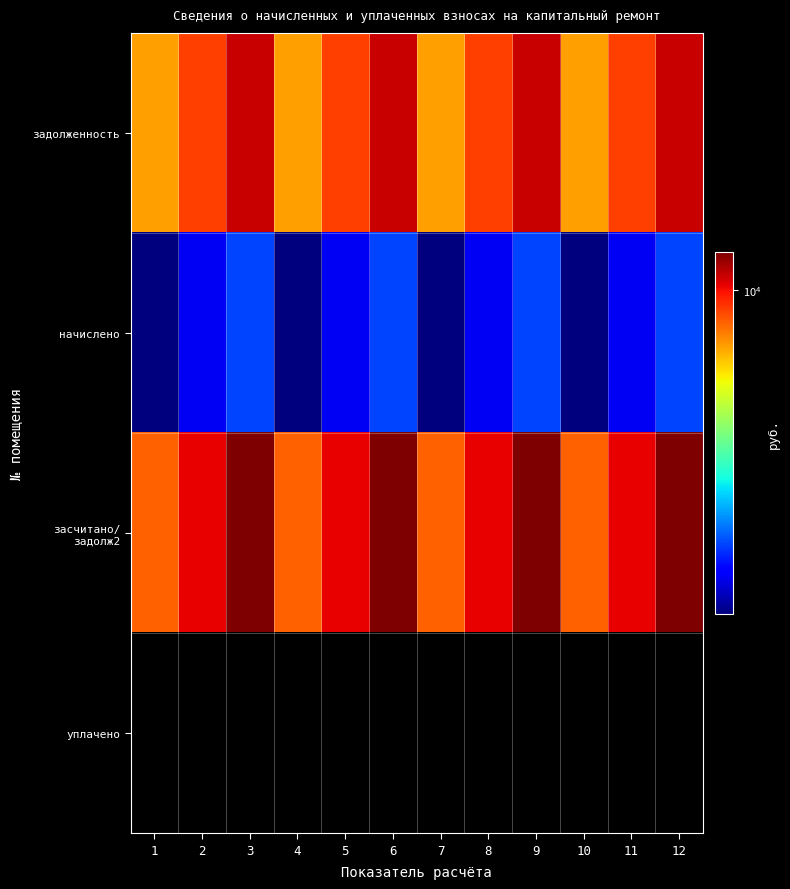

Which series has the widest spread of values?

засчитано/ задолж2